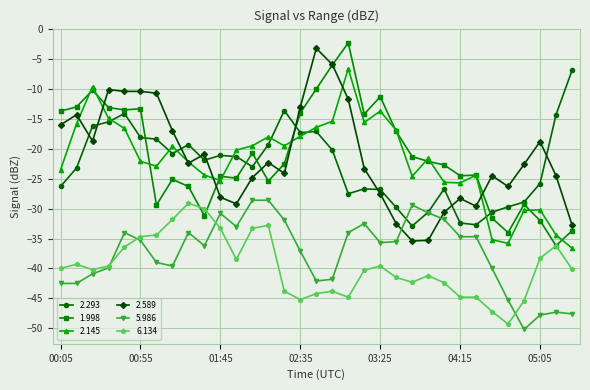

What are all the series names shown in the legend?

2.293, 1.998, 2.145, 2.589, 5.986, 6.134